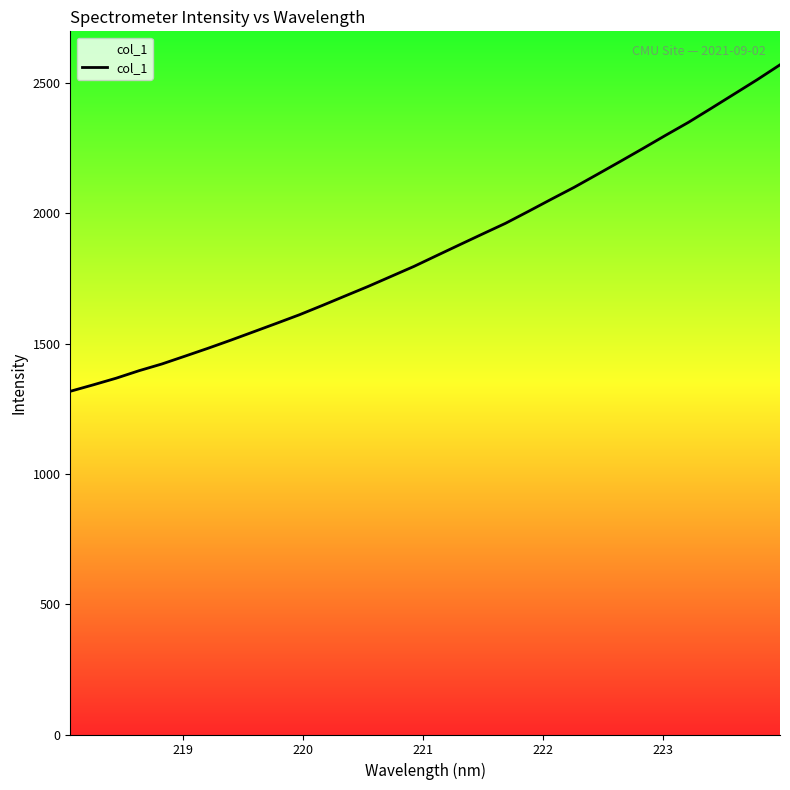

What is the minimum value shown in the chart?

1317.2